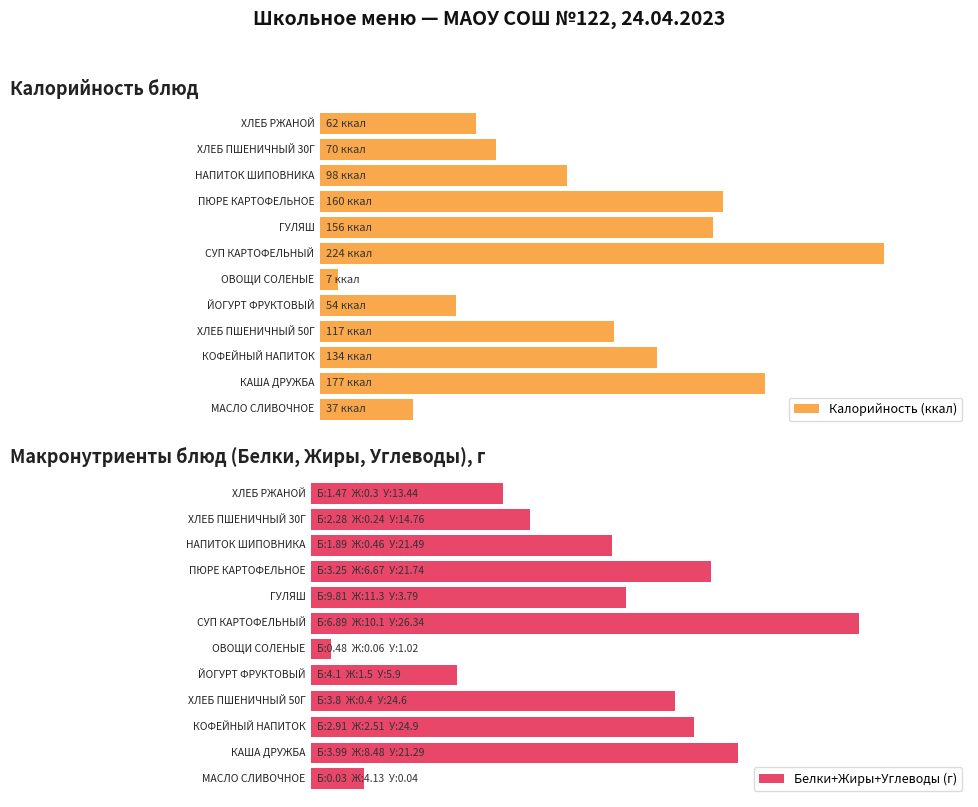

At НАПИТОК ШИПОВНИКА, list the series in order from largest to smallest.

Калорийность, Углеводы, Белки, Жиры